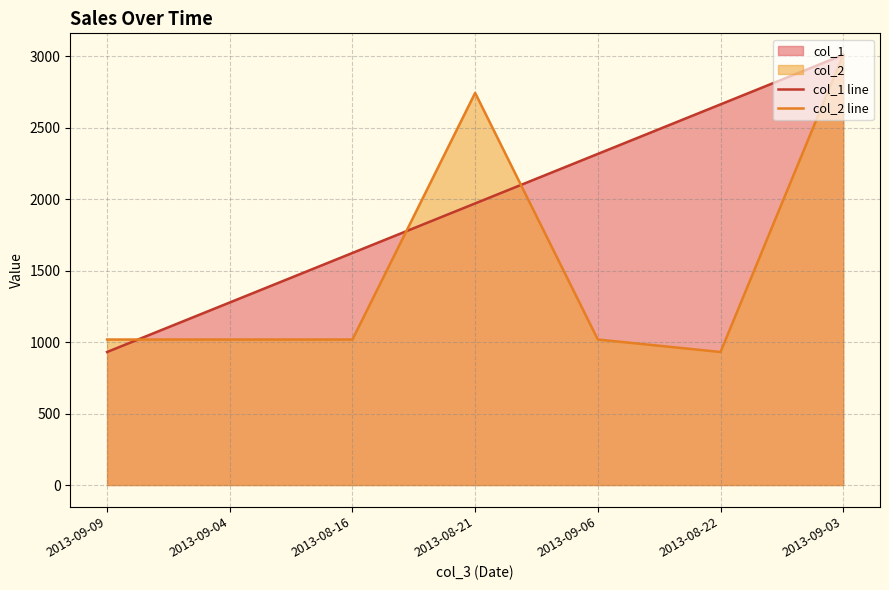

At which category does col_2 line reach its first local valley?

2013-08-22